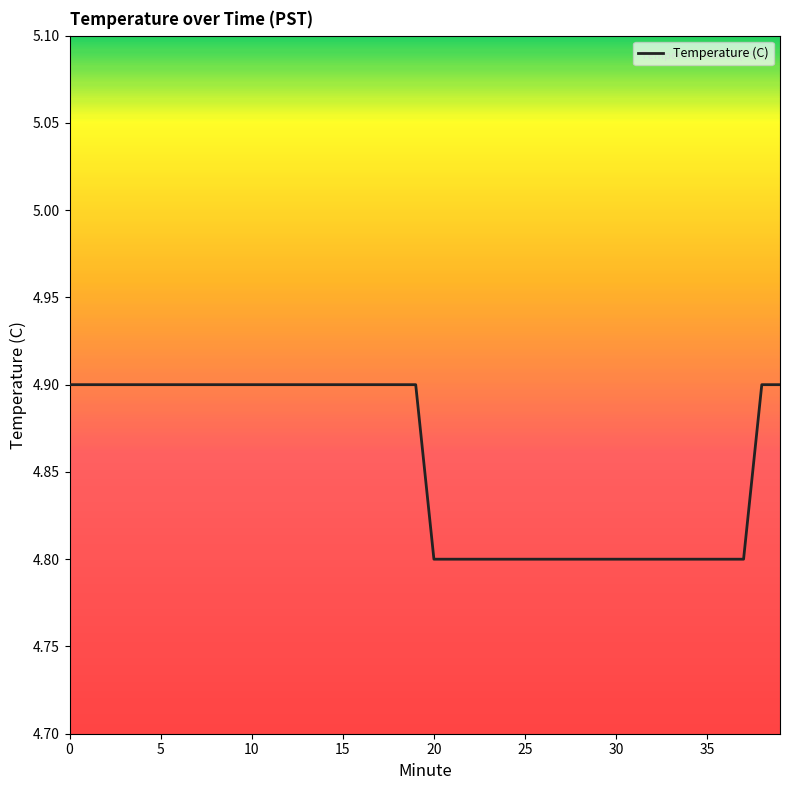

What is the greatest value displayed?

4.9